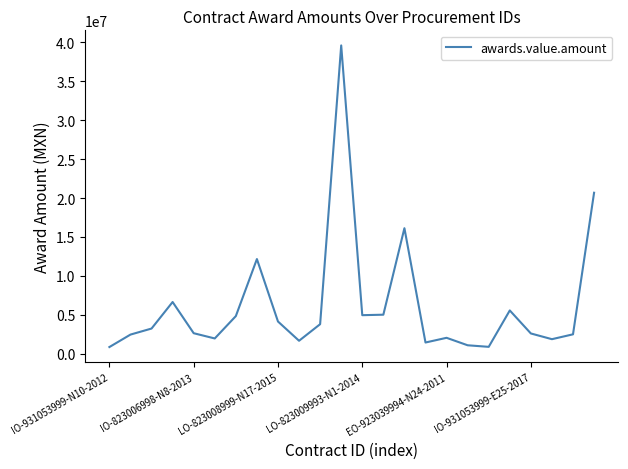

What is the smallest value displayed?

847187.8